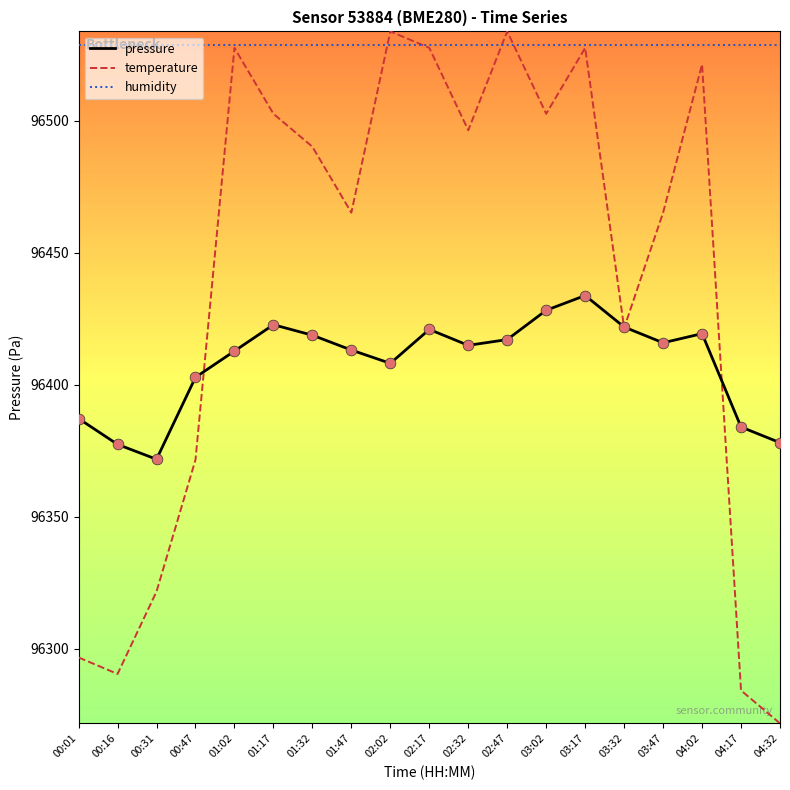

At how many categories does at least one series exceed 96329?

19